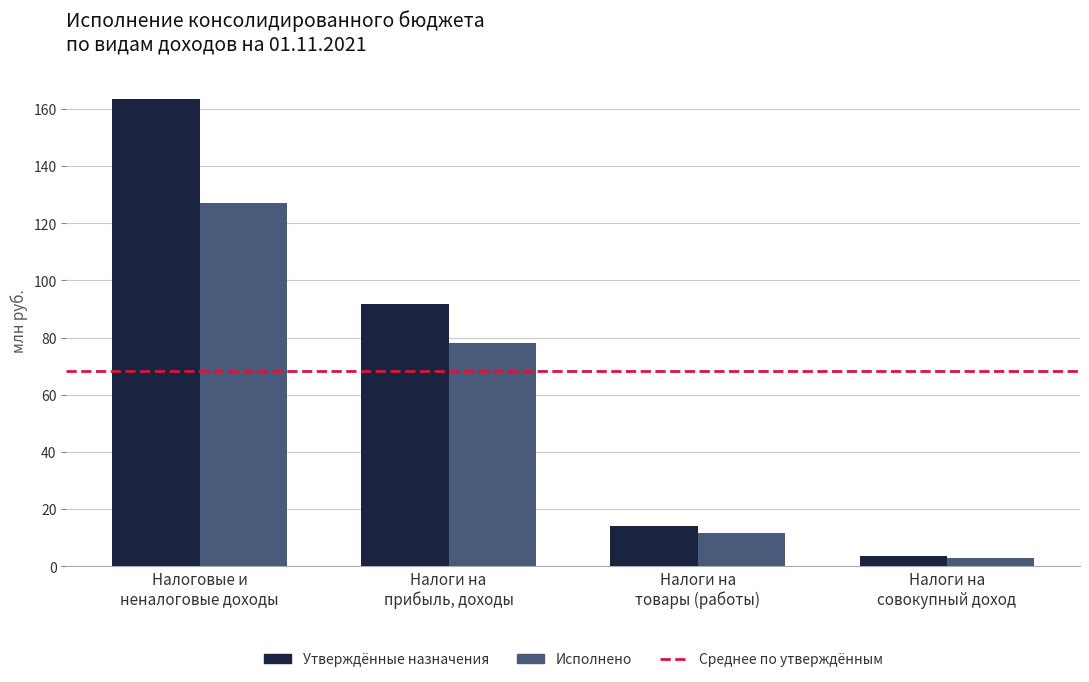

Does the chart contain any negative values?

No